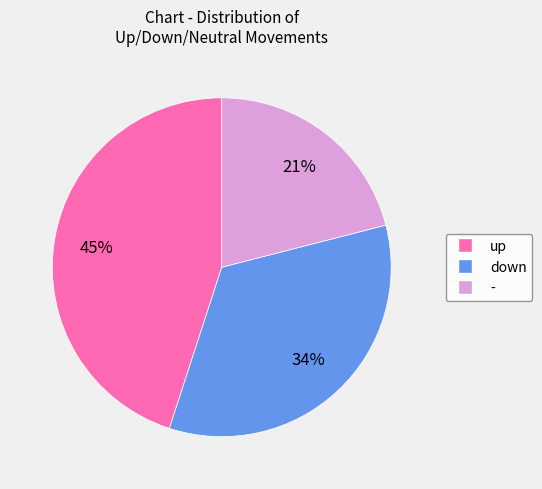

To the nearest percent, what is the difference between the largest and smallest slice percentages?

24%